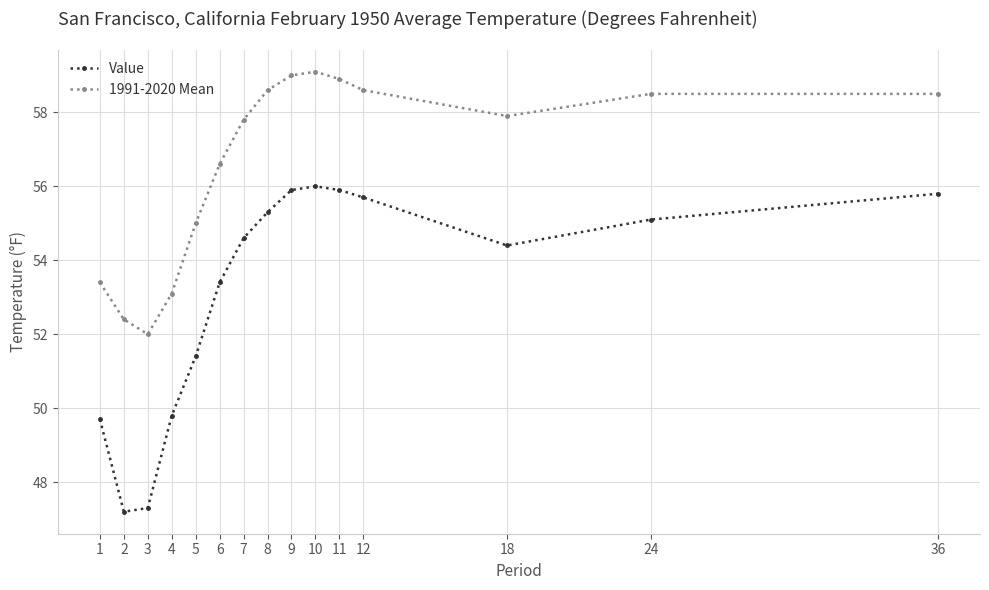

Read the 1991-2020 Mean value at 2.

52.4